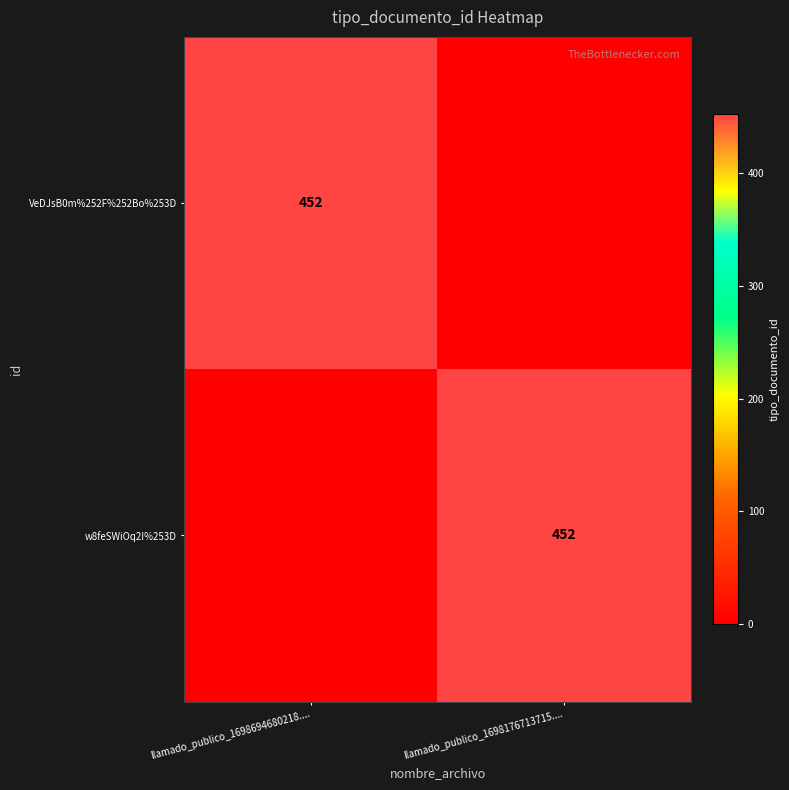

The VeDJsB0m%252F%252Bo%253D series shows 452 at llamado_publico_1698694680218..... True or false?

True